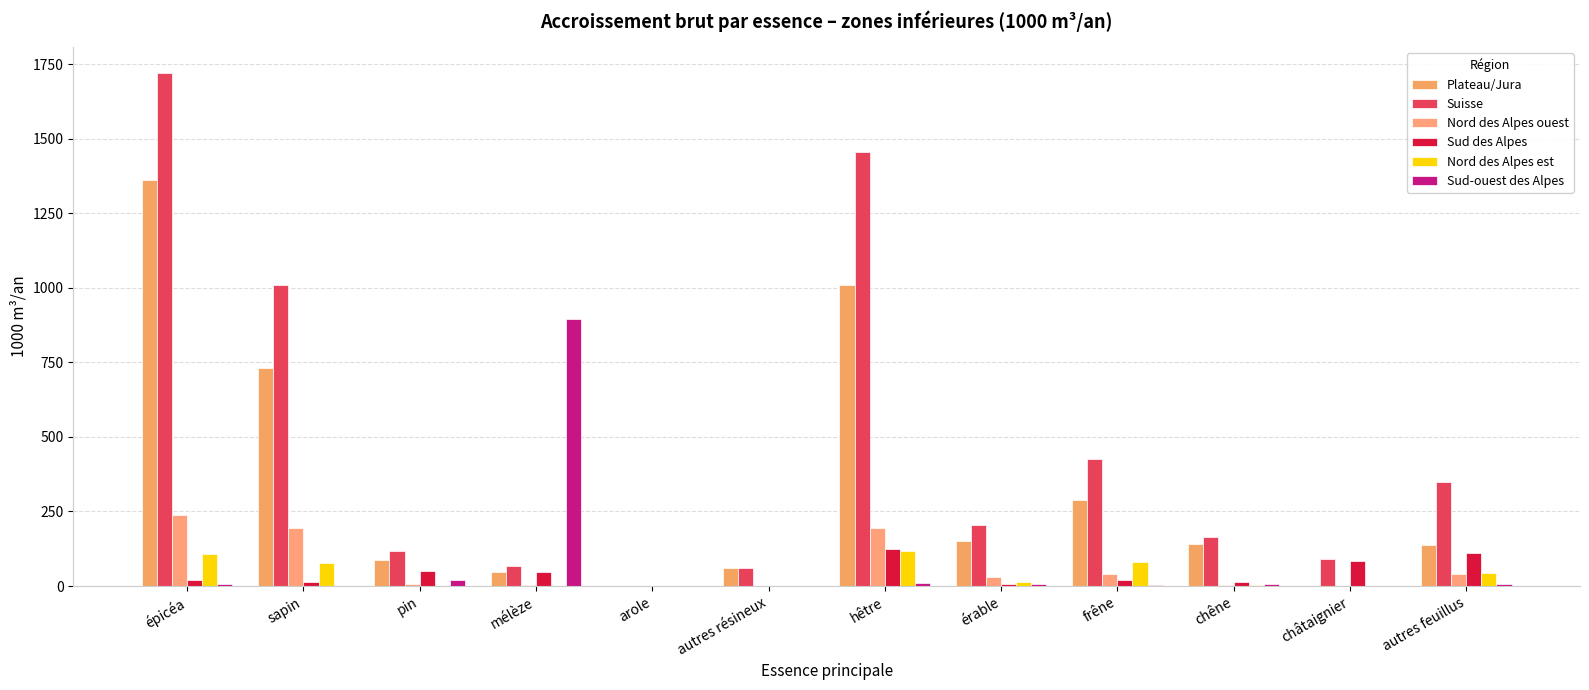

Is it true that Nord des Alpes ouest equals 40 at autres feuillus?

True